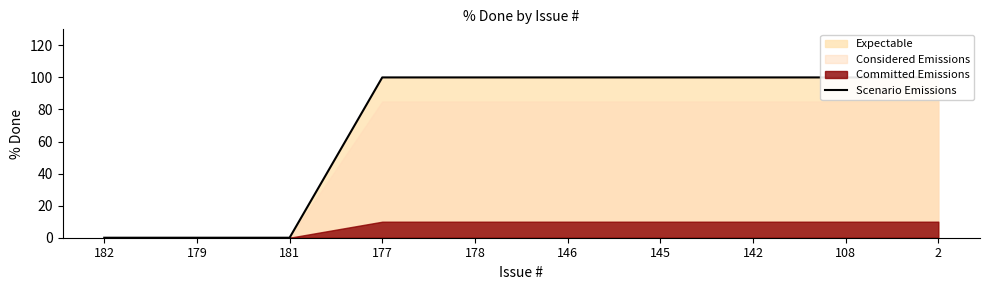

Rank the categories by value from highest to lowest.

177, 178, 146, 145, 142, 108, 2, 182, 179, 181